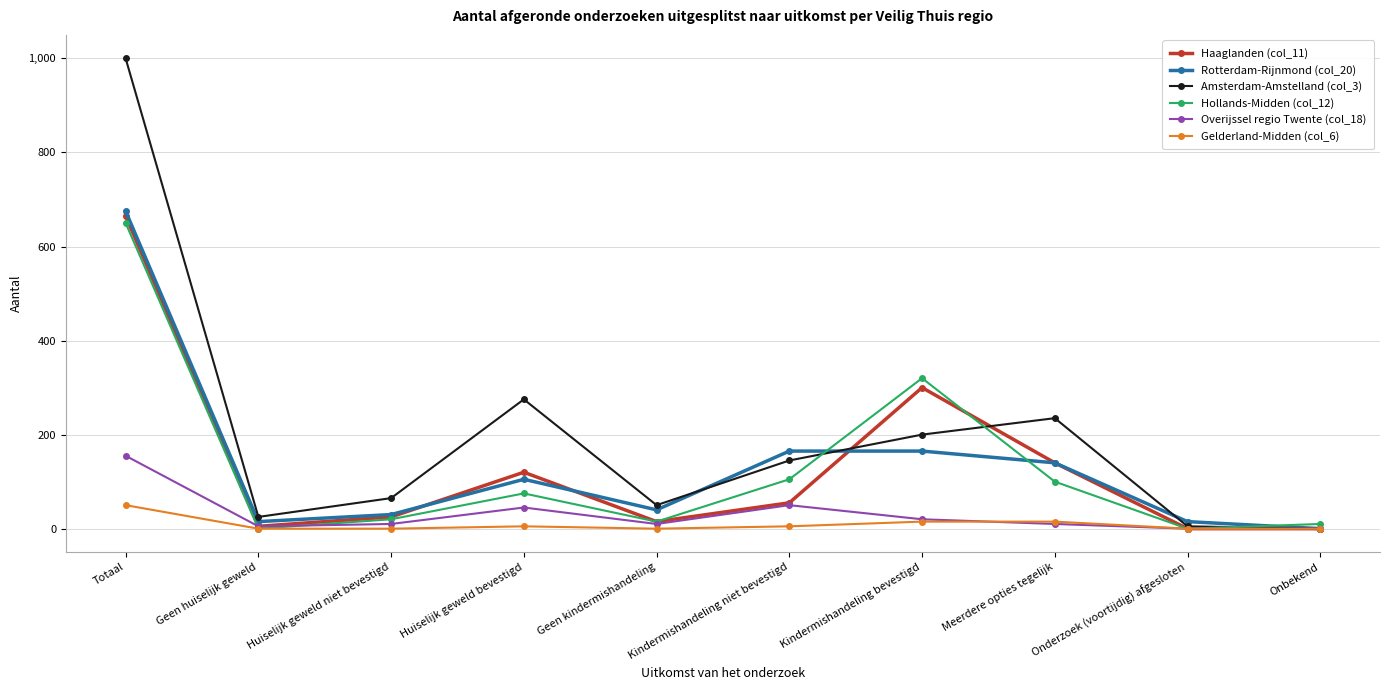

Rank the series by their maximum value, from highest to lowest.

Amsterdam-Amstelland (col_3), Rotterdam-Rijnmond (col_20), Haaglanden (col_11), Hollands-Midden (col_12), Overijssel regio Twente (col_18), Gelderland-Midden (col_6)